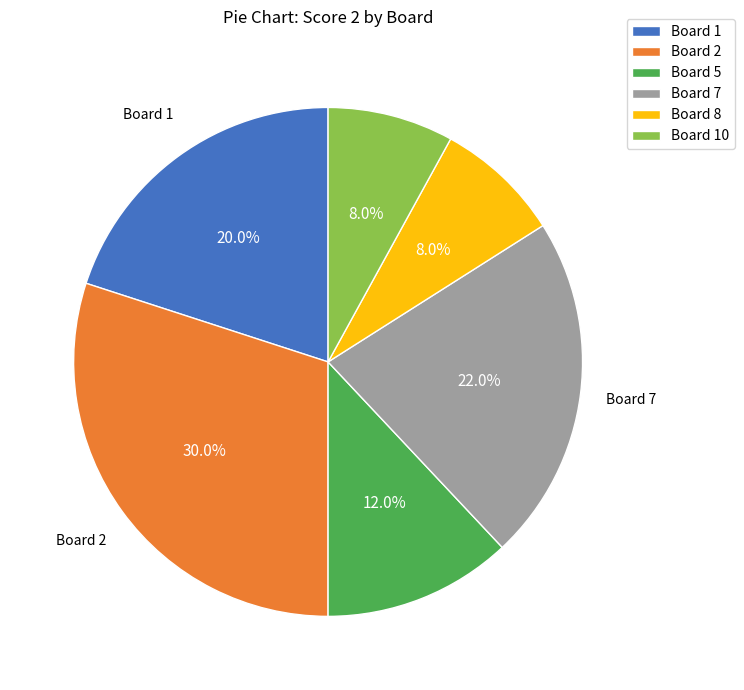

Count the number of slices in the pie.

6